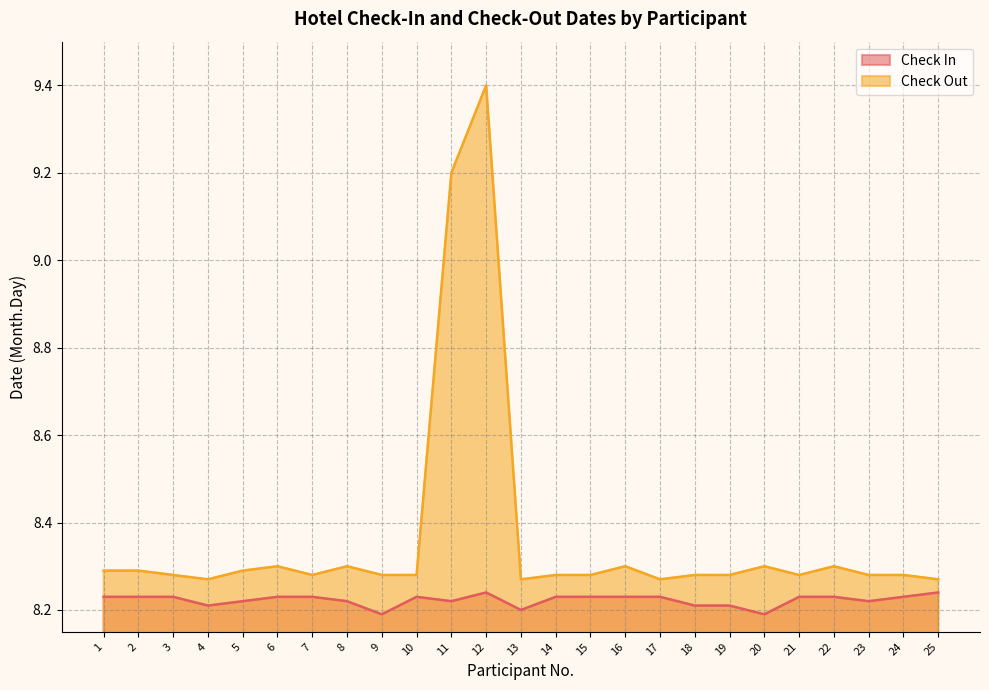

How many lines are shown in the chart?

2